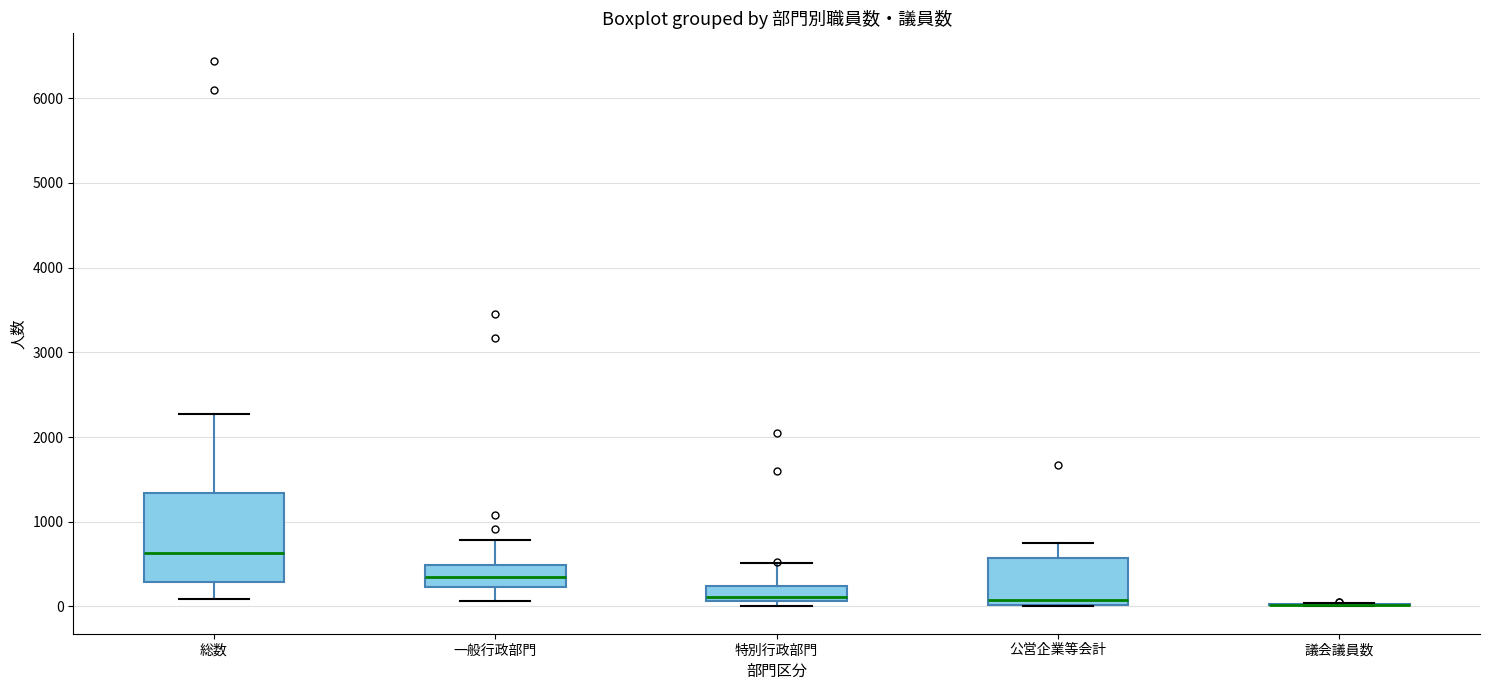

Reading left to right, read every box against the y-axis: the position of its median line, the range the box covers, and the ends of its whiskers. The values are not printed on the chart, so give them approximately, as read against the axis.

総数: median 600, box 300 to 1300, whiskers 100 to 2300
一般行政部門: median 300, box 200 to 500, whiskers 100 to 800
特別行政部門: median 100 (just above the box's lower edge), box 100 to 200, whiskers 0 to 500
公営企業等会計: median 100, box 0 to 600, whiskers 0 to 700
議会議員数: box collapsed to a line at 0, whiskers 0 to 0